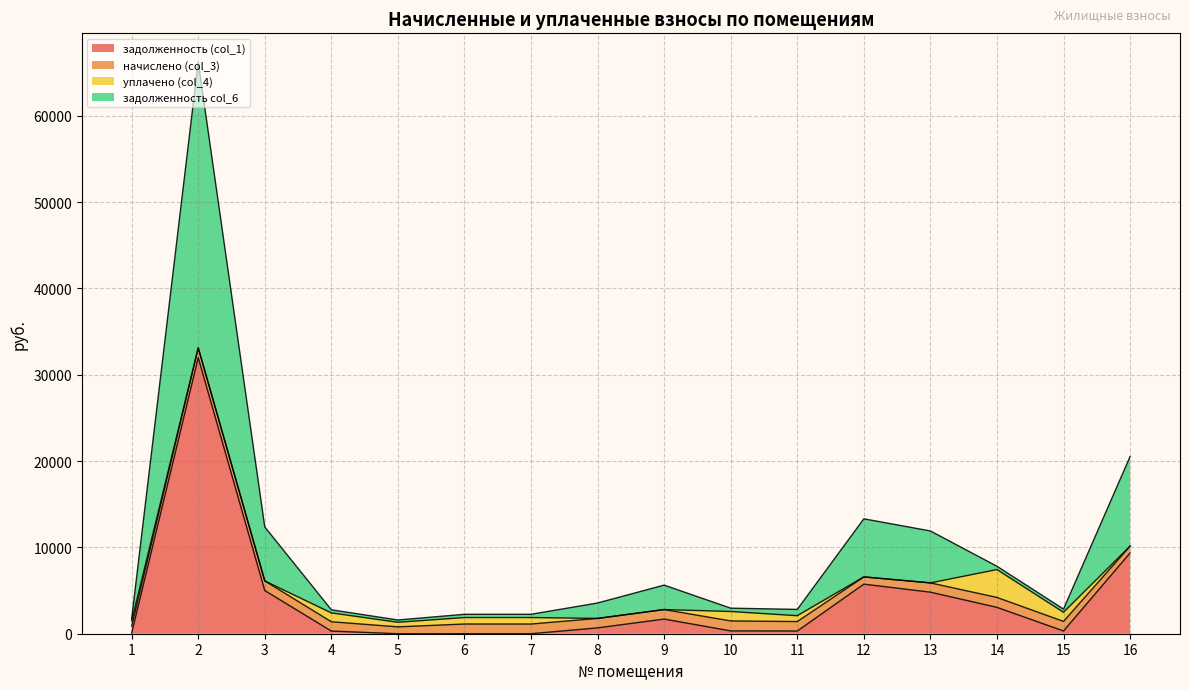

What are all the series names shown in the legend?

задолженность (col_1), начислено (col_3), уплачено (col_4), задолженность col_6